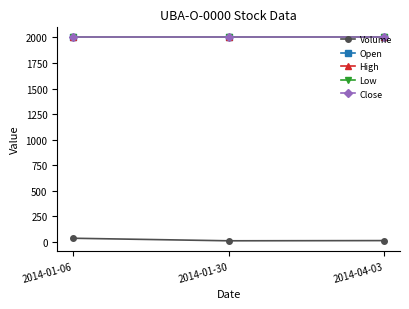

What is the lowest value of the Close series?

2000